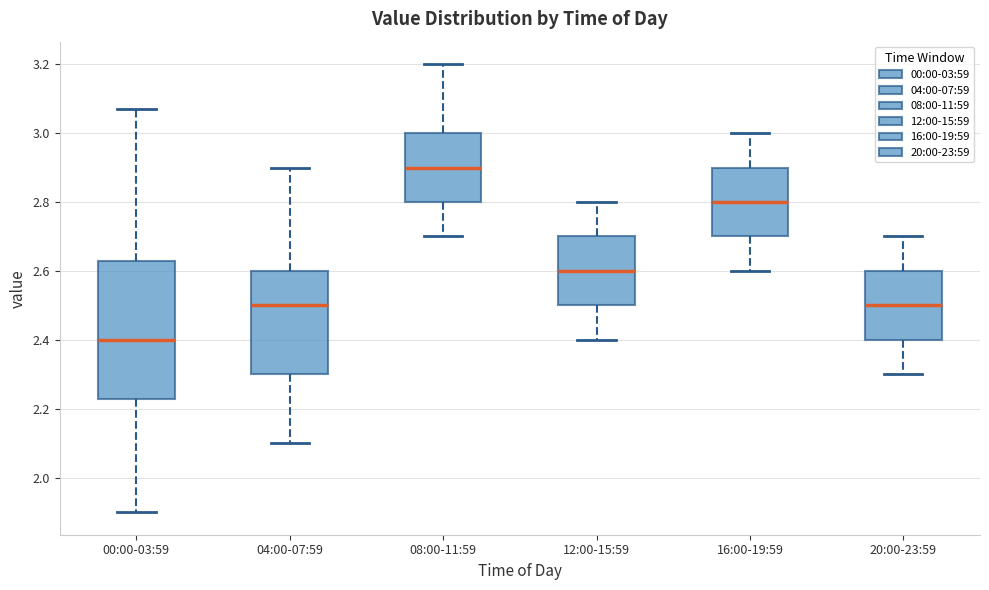

Which box is the tallest, from its lower edge to its upper edge?

00:00-03:59